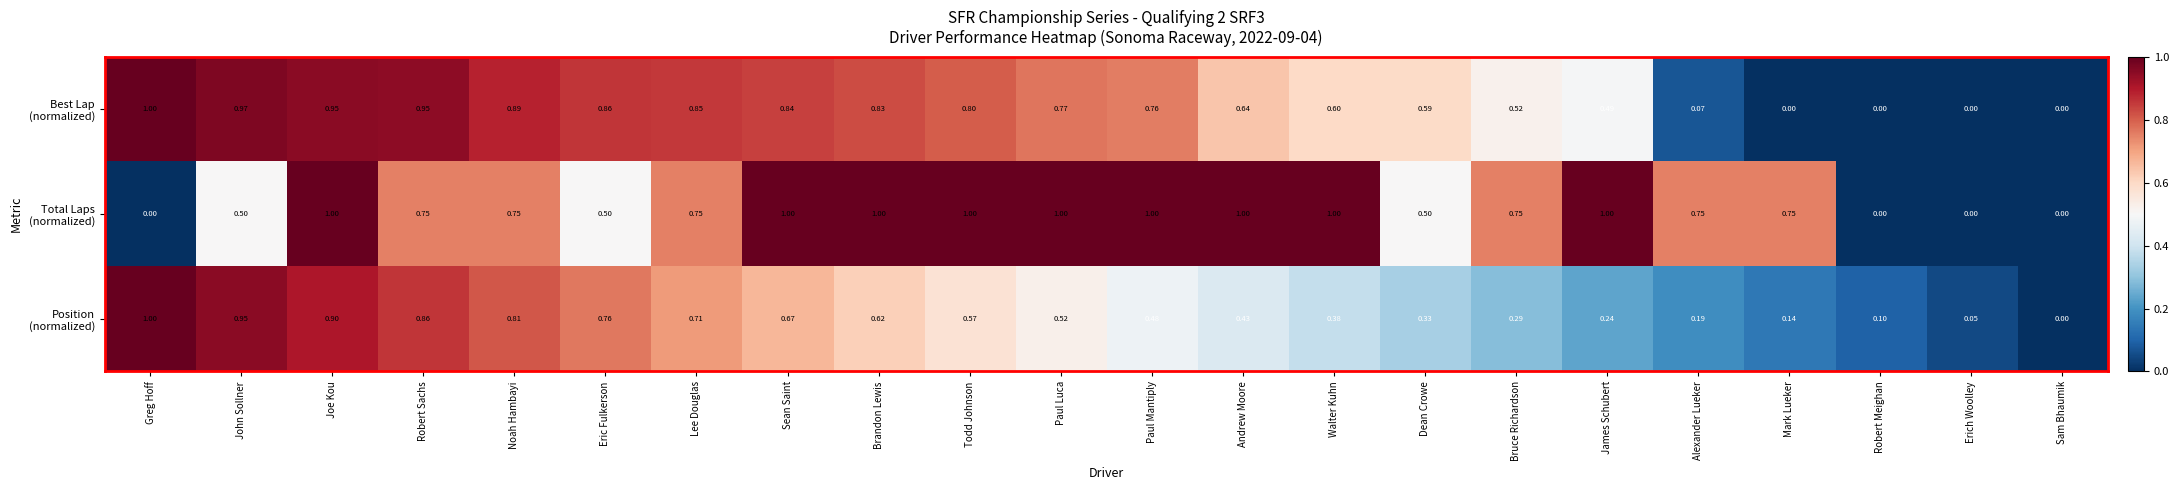

Count the number of categories in the chart.

22